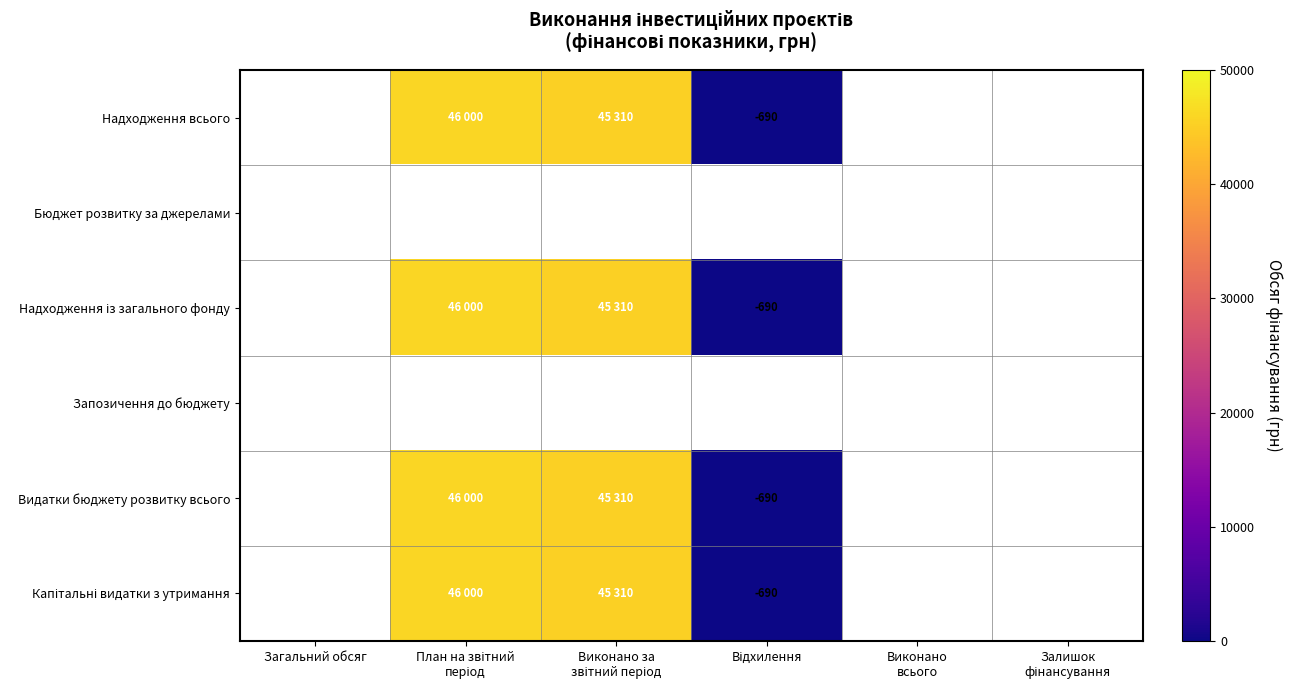

What is the greatest value displayed?

46000